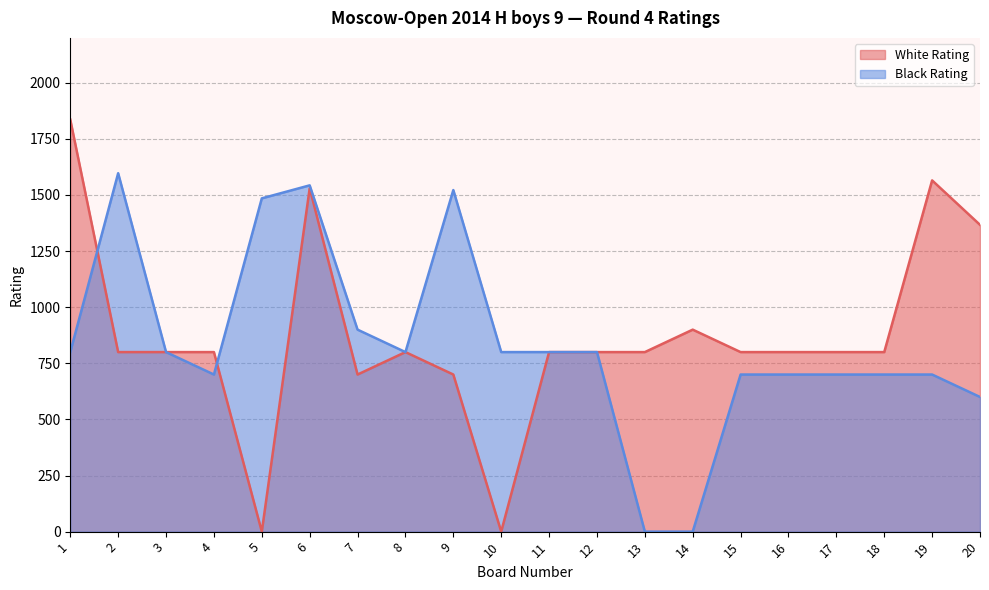

Where is White Rating nearest to the value 918?

14